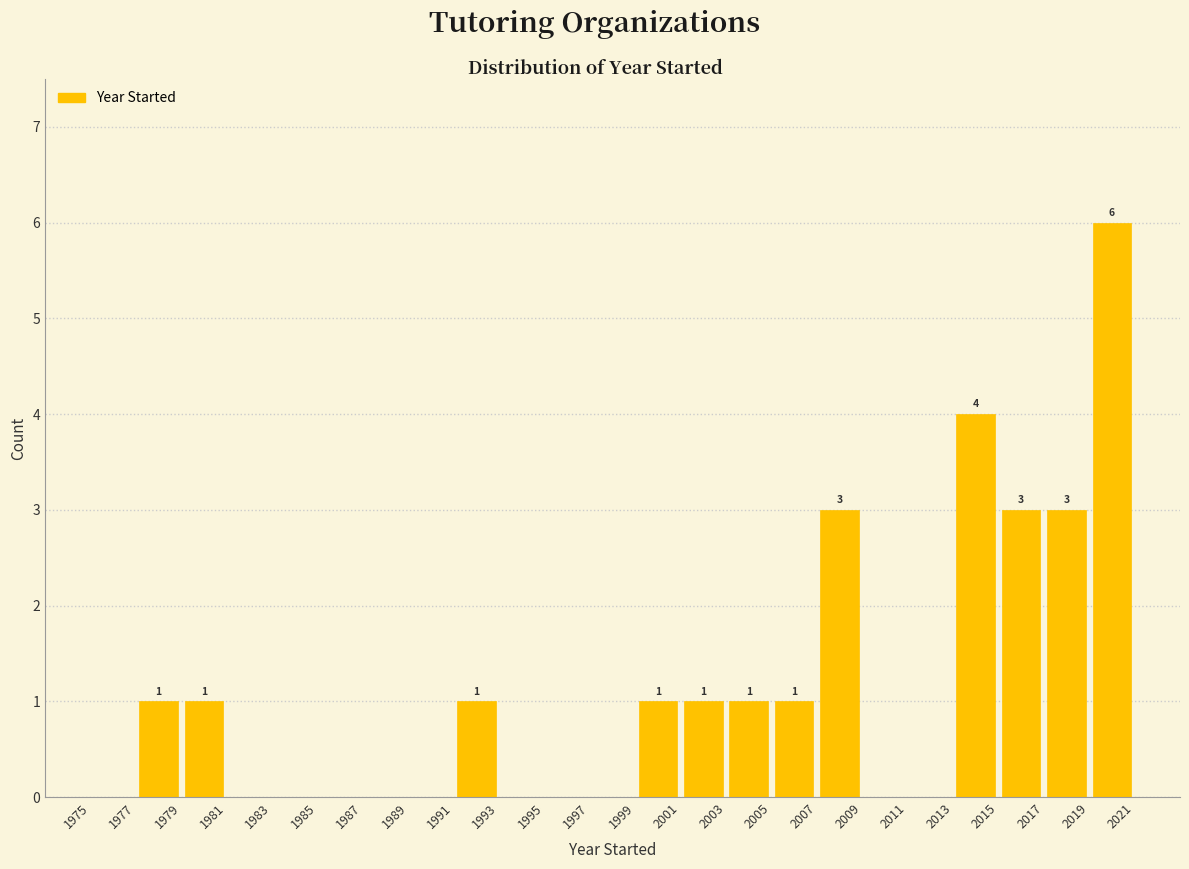

Over which range of the x-axis is the bar tallest?

2019 to 2021